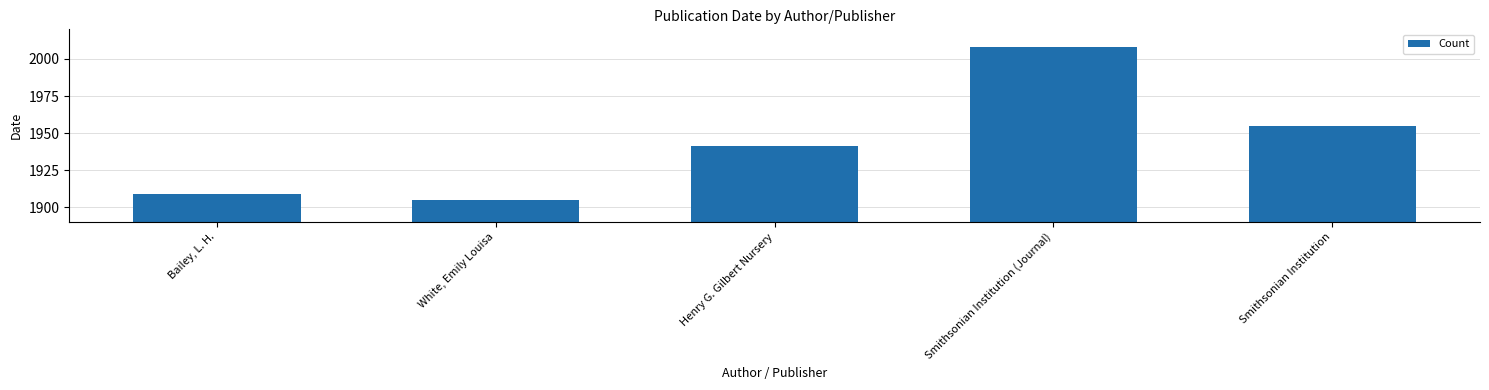

Approximately how many times larger is the value at Henry G. Gilbert Nursery compared to White, Emily Louisa?

1.0